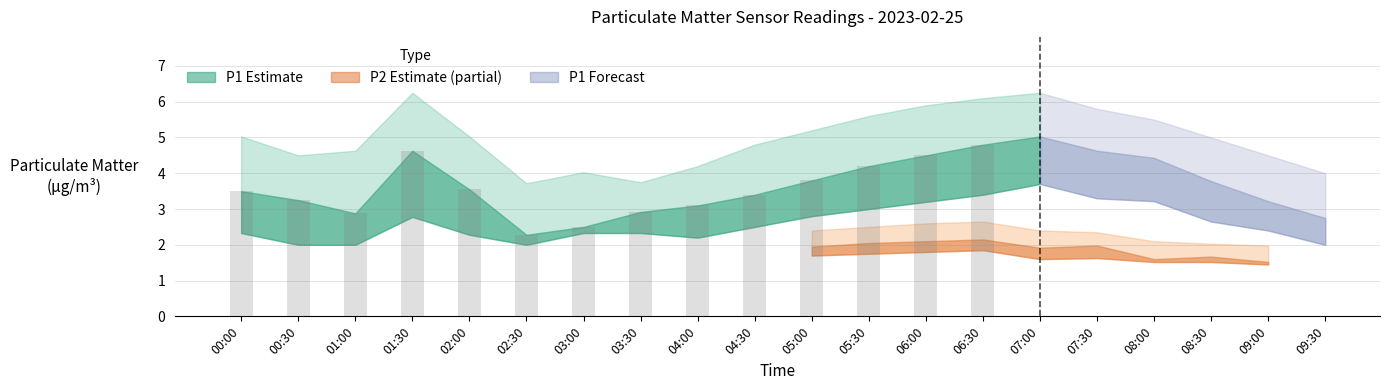

Is it true that P1 equals 3.8 at 08:30?

True